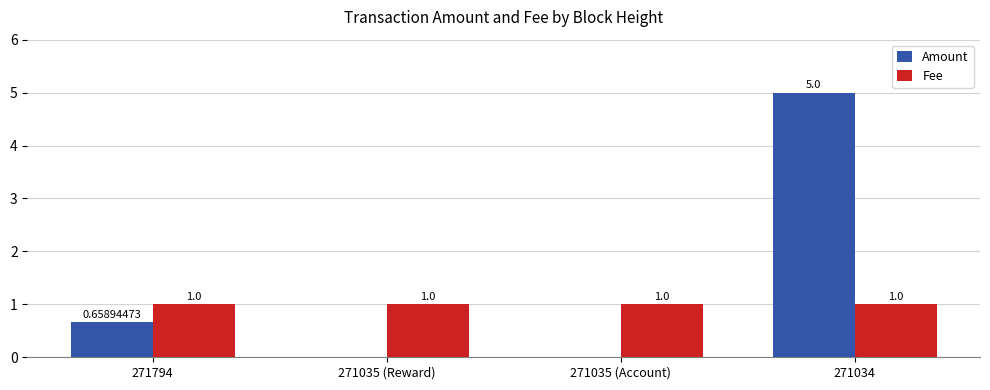

Which series has the largest total across all categories?

Amount